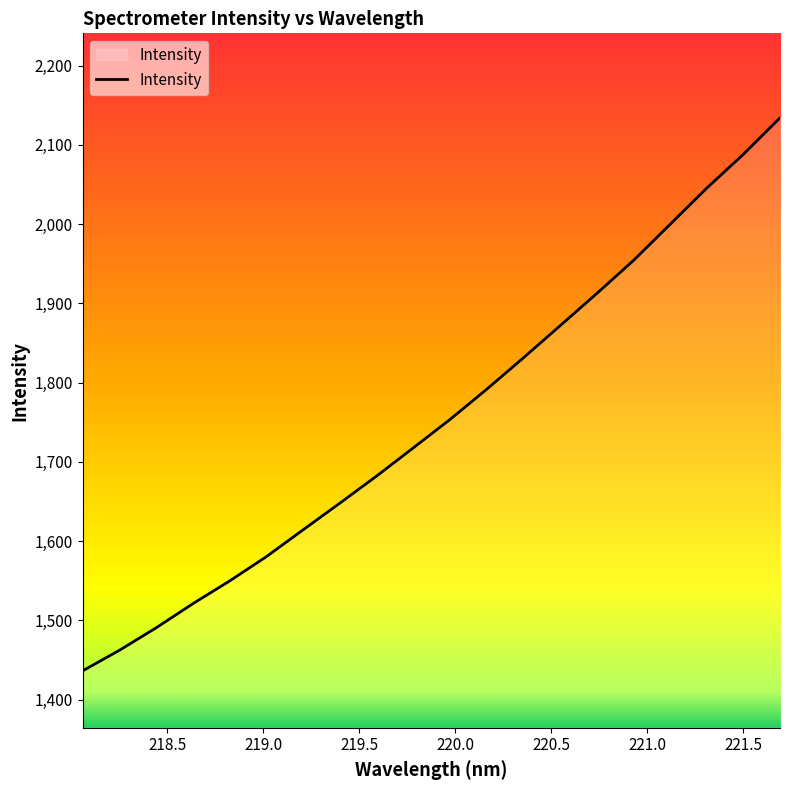

What is the greatest value displayed?

2134.0